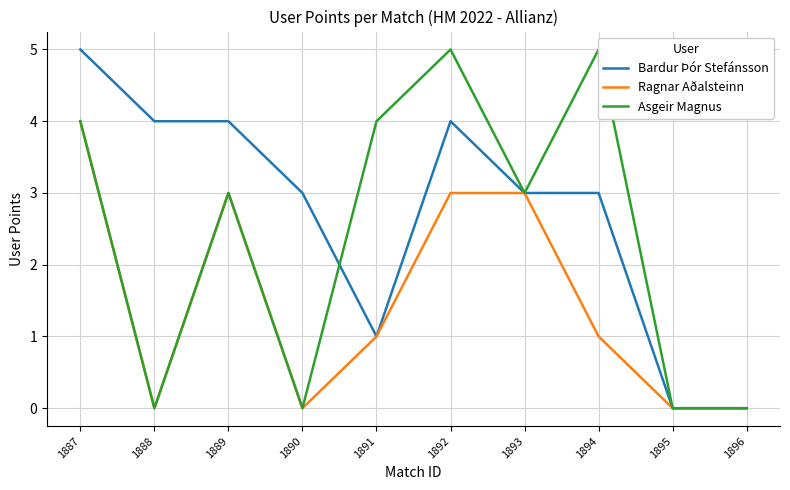

At how many categories does at least one series exceed 1?

8